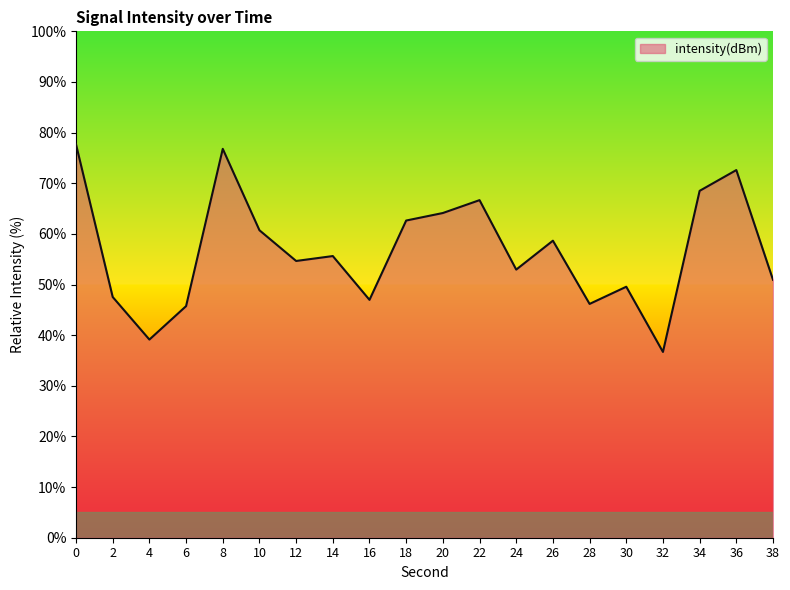

What is the difference between the maximum and minimum values?

41.0